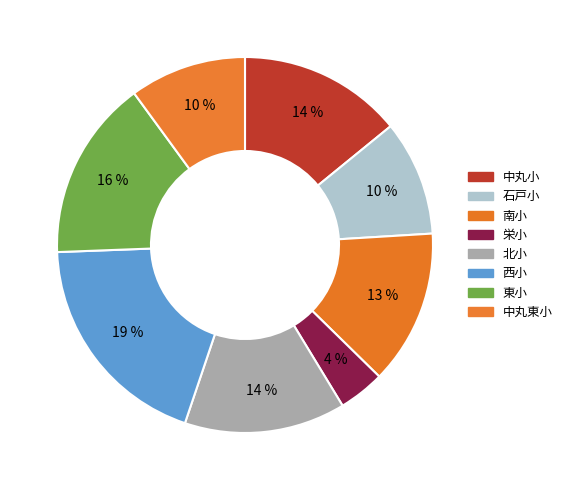

How many slices are in this pie chart?

8